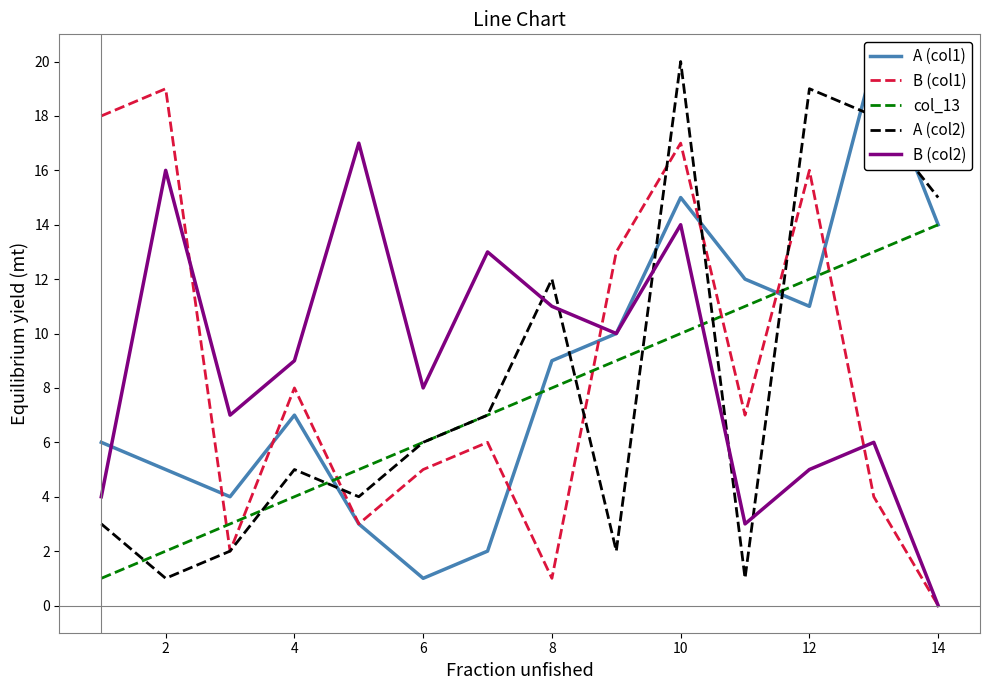

True or false: A (col2) has more than 1 interior local peaks.

True